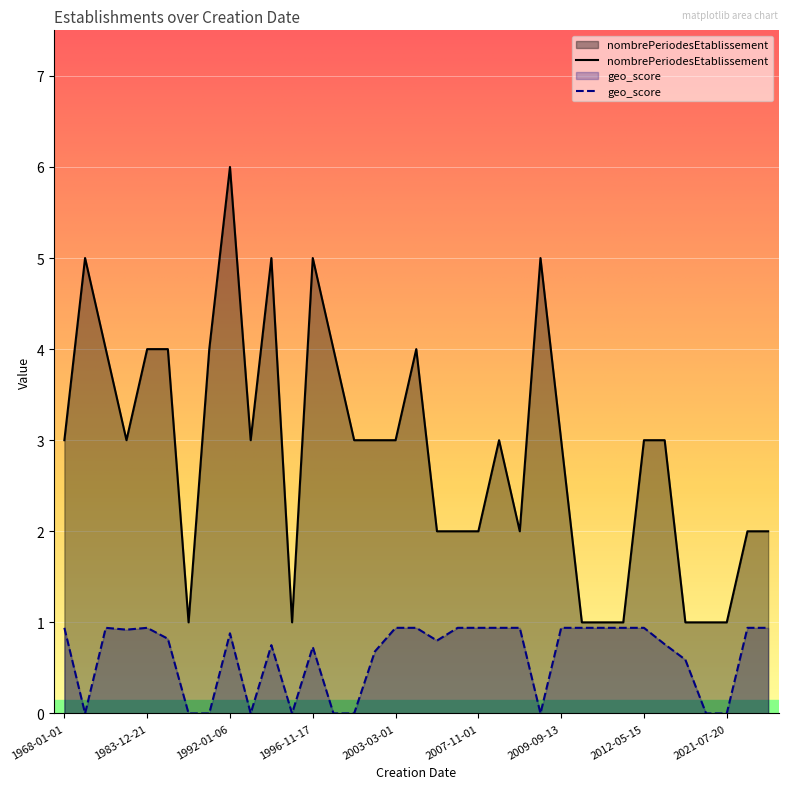

List the series in order of their peak value, lowest first.

geo_score, nombrePeriodesEtablissement